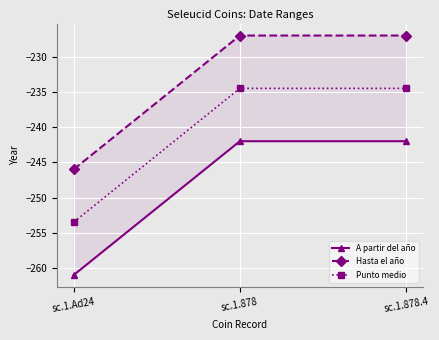

What is the total value across all series at sc.1.878?

-703.5